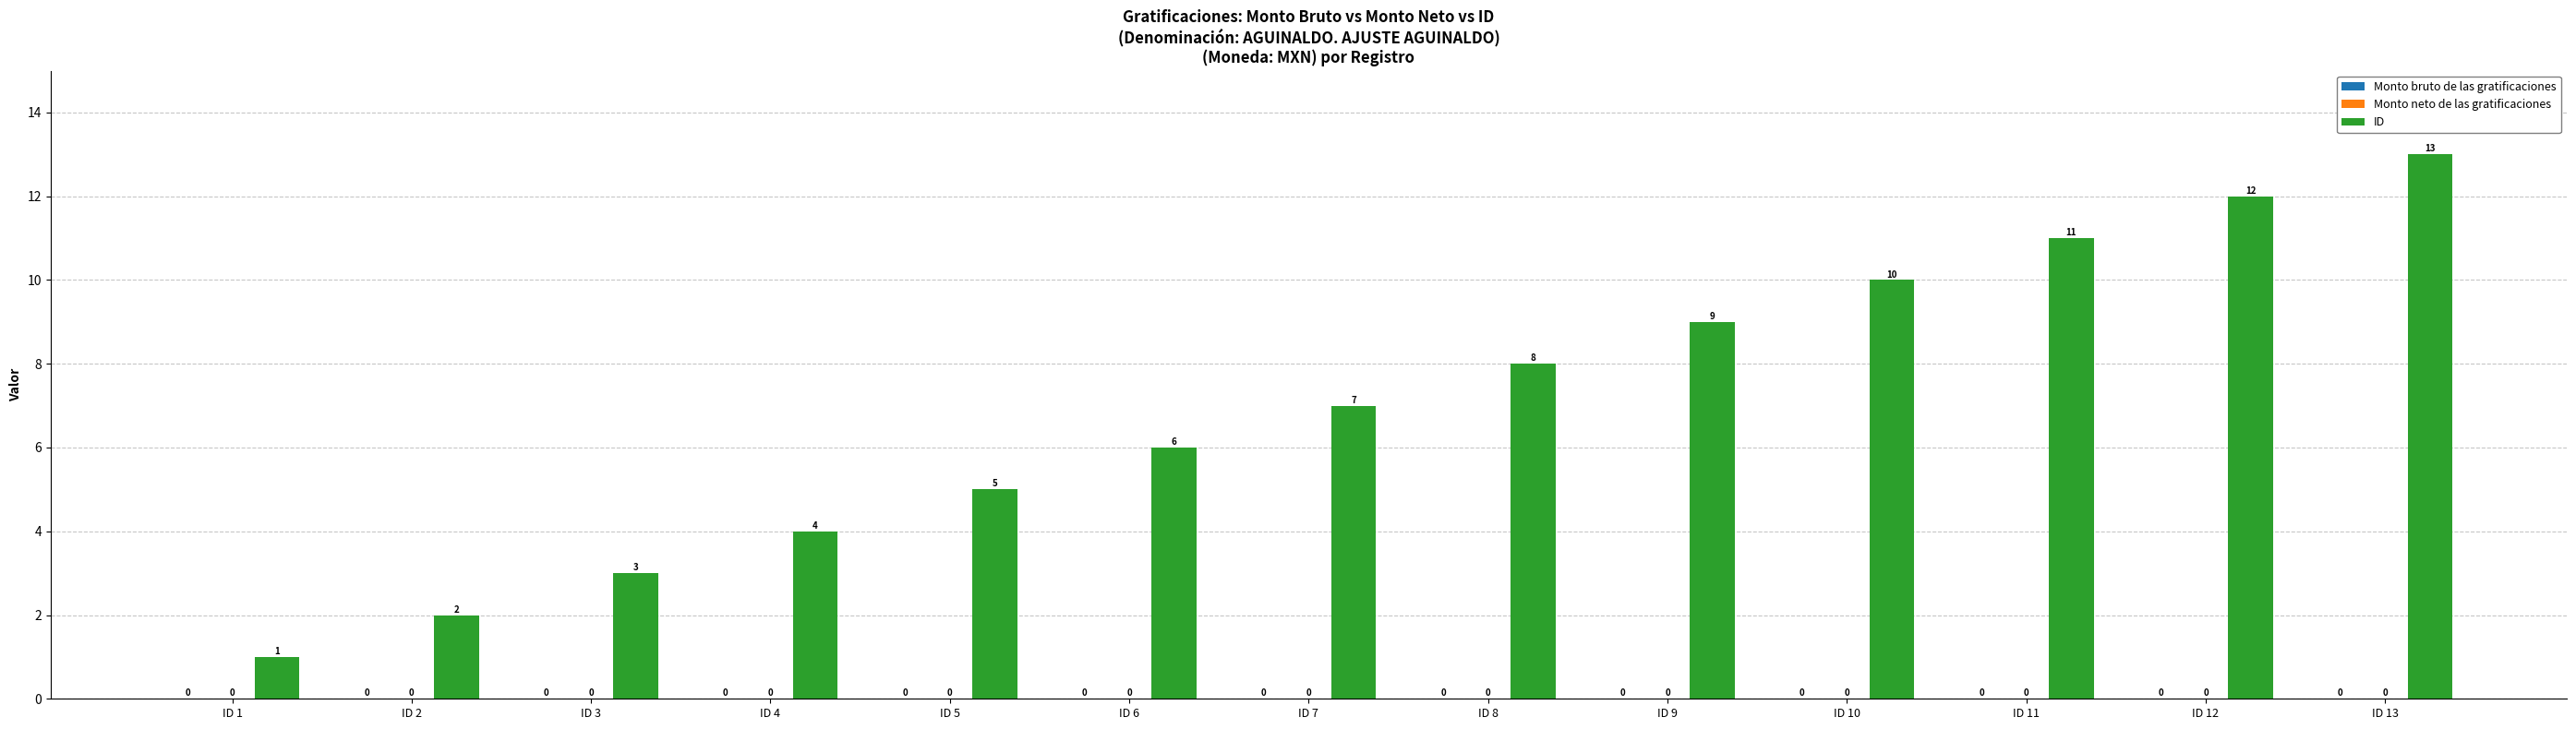

How many bars are there in total?

13